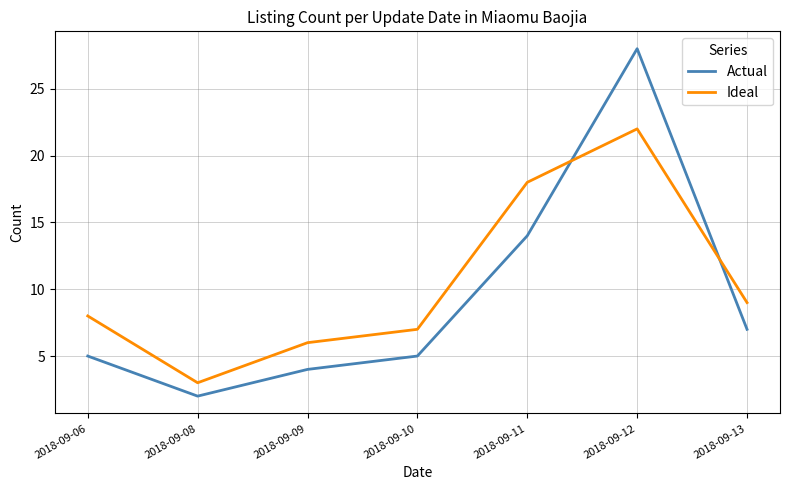

Read the Ideal value at 2018-09-11.

18